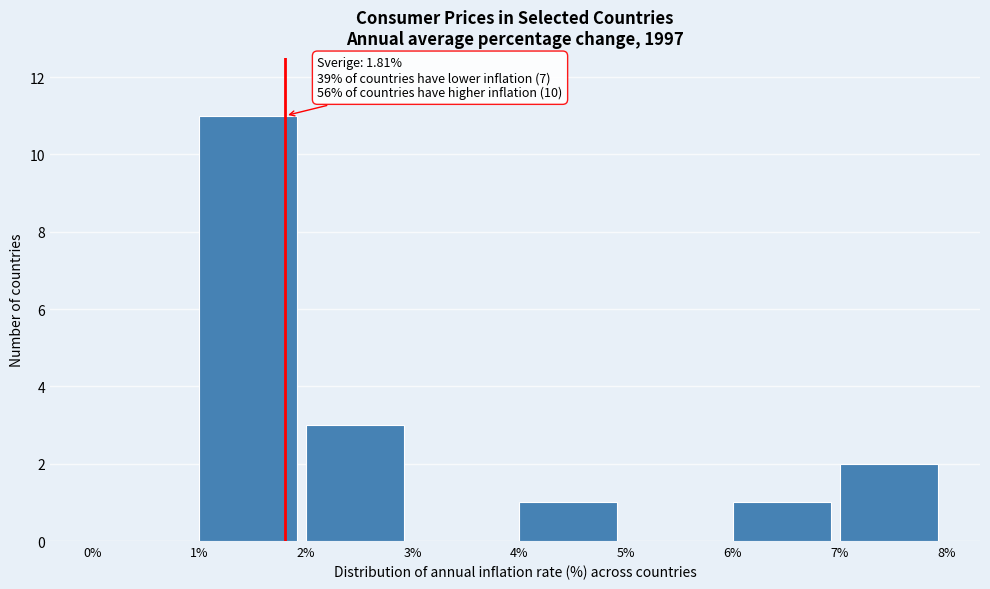

Over which range of the x-axis is the bar tallest?

1% to 2%